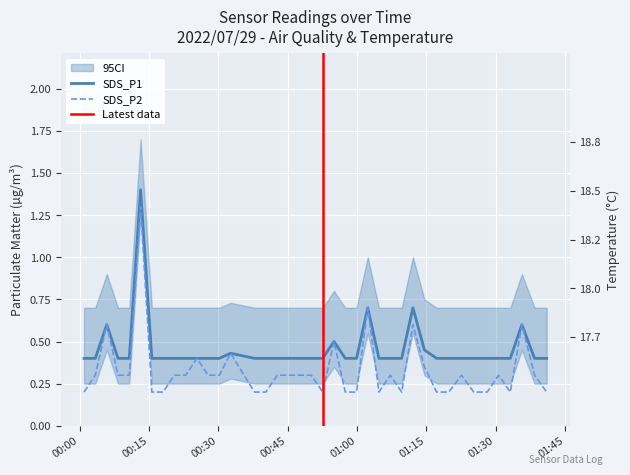

How many interior local peaks does the SDS_P1 series have?

7